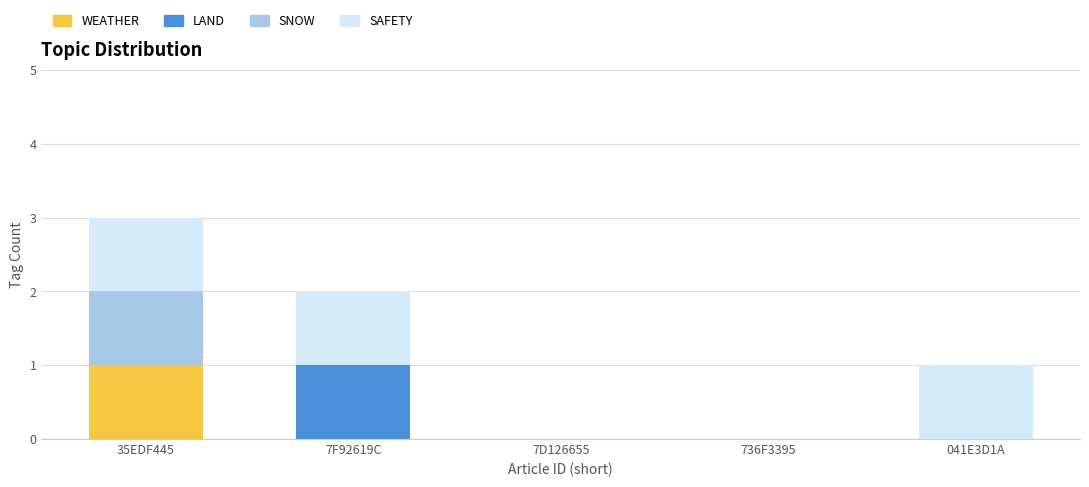

At which category is the sum across all series the highest?

35EDF445